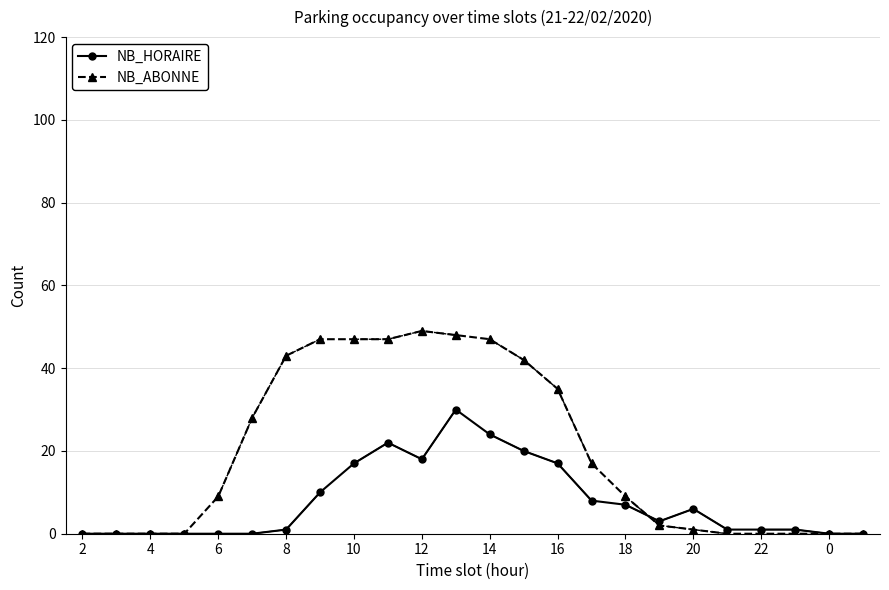

What is the difference between the second highest and second lowest values in the NB_HORAIRE series?

24